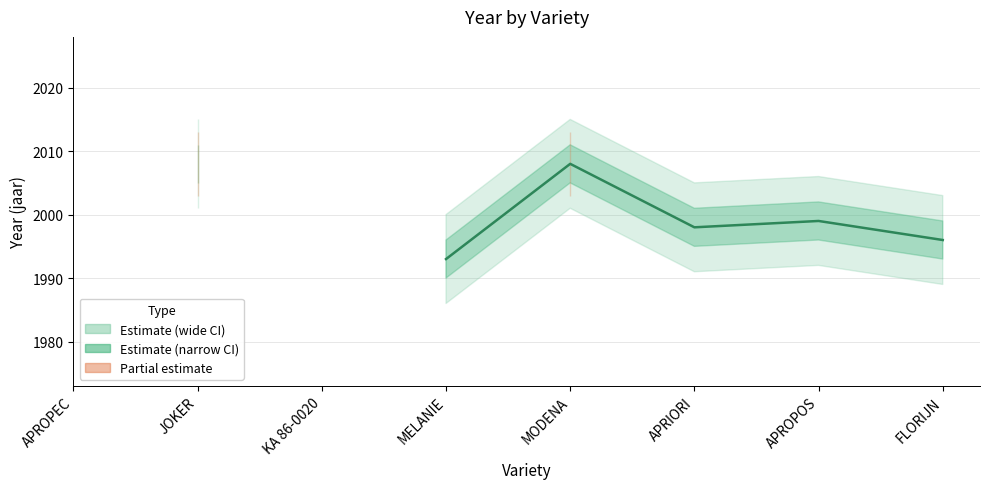

What is the value of the 6th point from the left?

1998.0